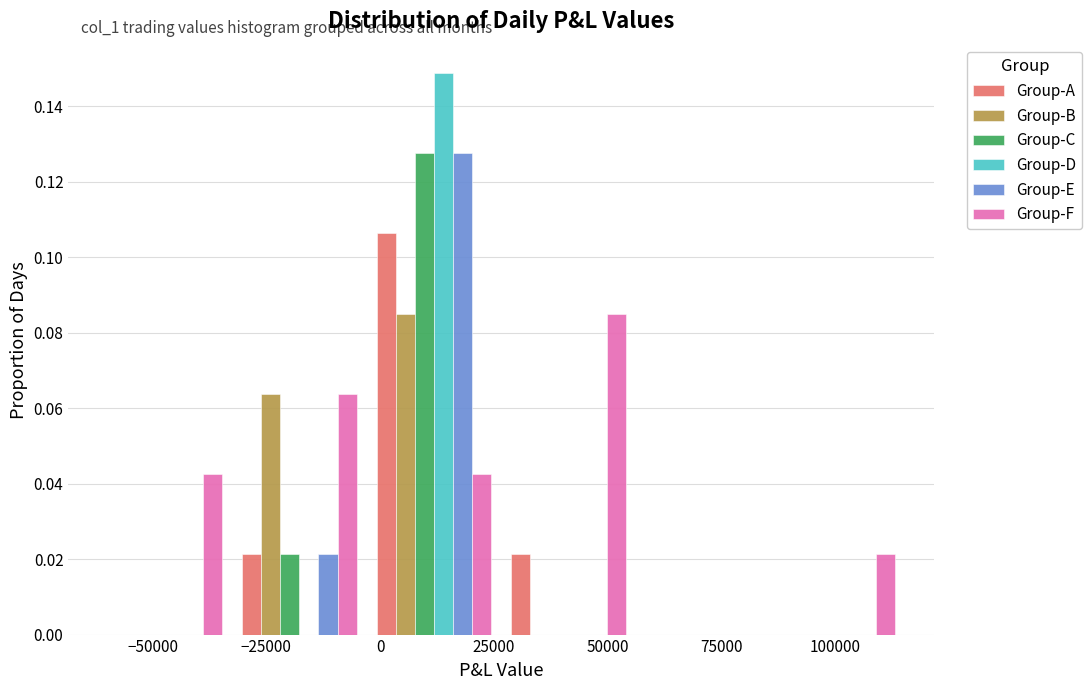

In the Group-D series, which range on the x-axis has the tallest bar?

-5000 to 25000